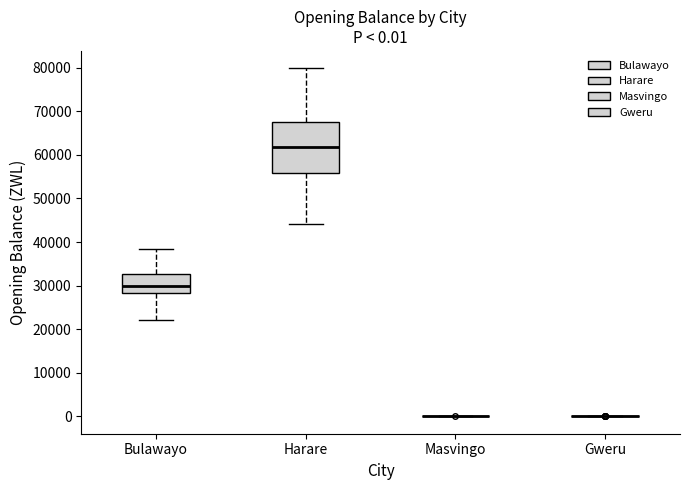

Comparing the boxes themselves (not the whiskers), which one is the tallest?

Harare